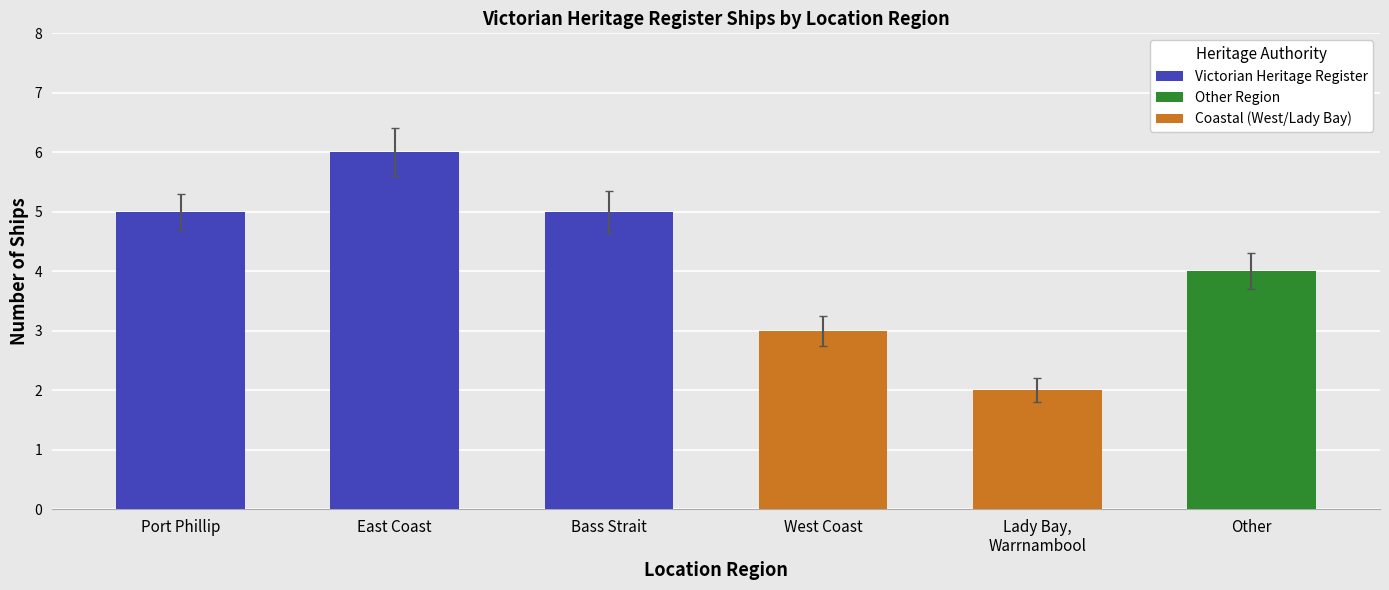

What is the sum of the values at Other and Bass Strait?

9